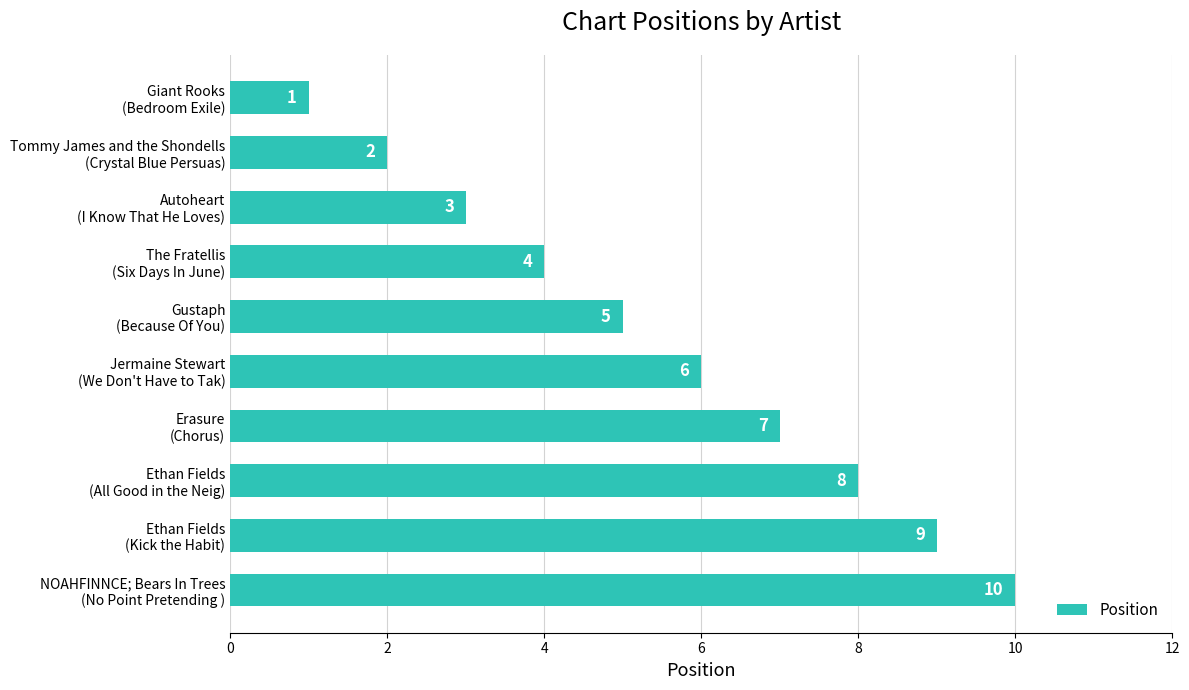

How many values are between 3 and 8?

6